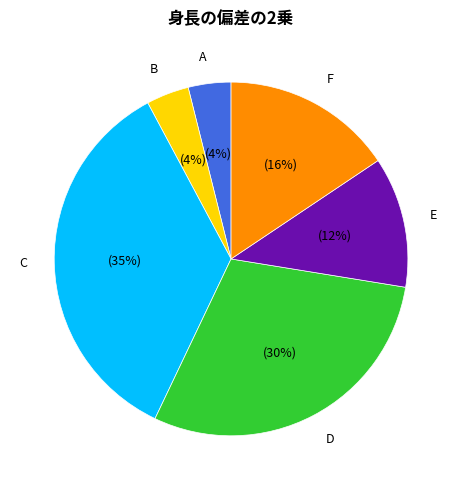

Count the number of slices in the pie.

6